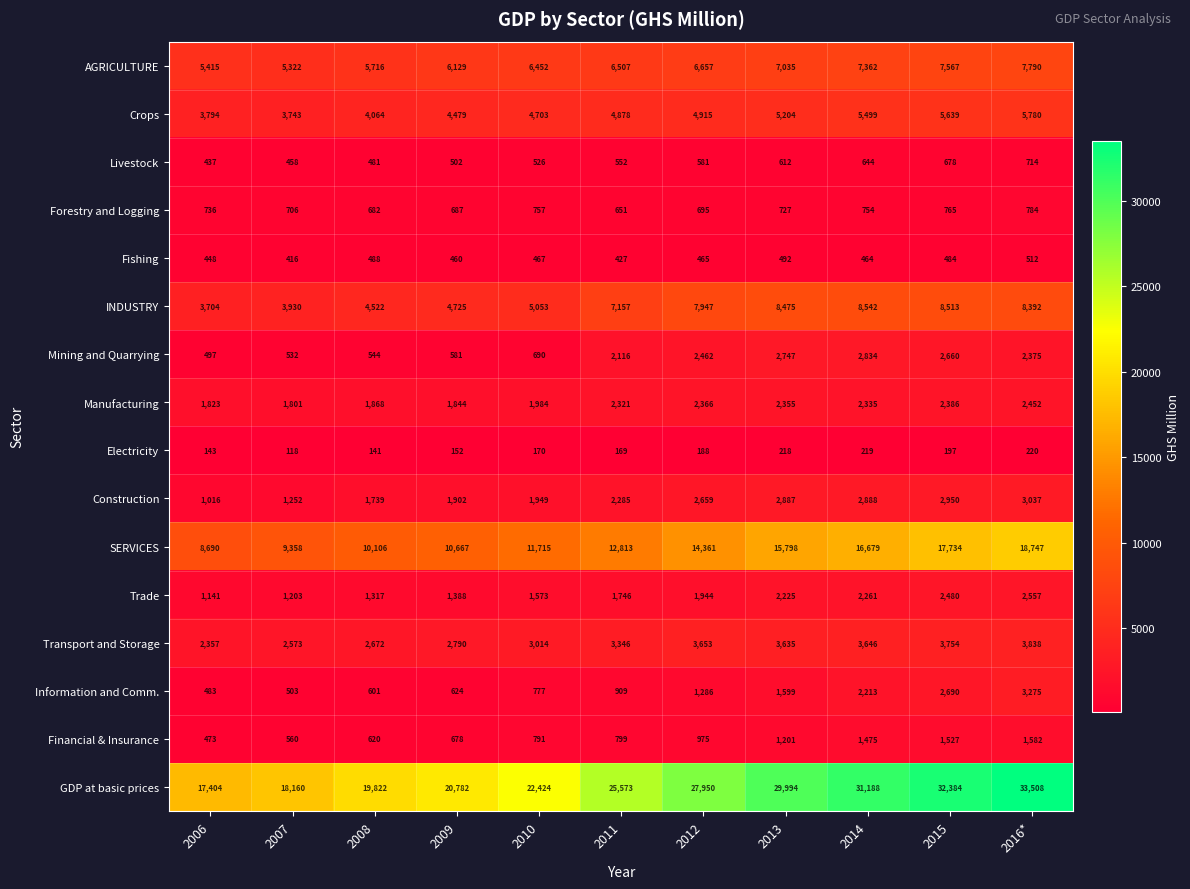

At which category does the chart reach its minimum across all series?

2007